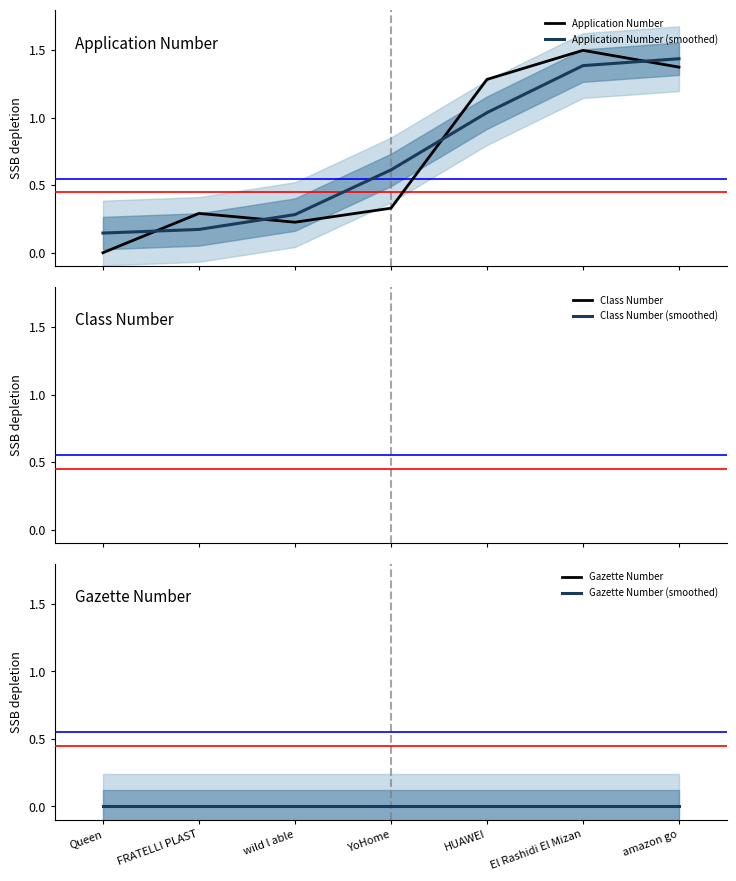

Which category has the lowest value in the Application Number (smoothed) series?

Queen